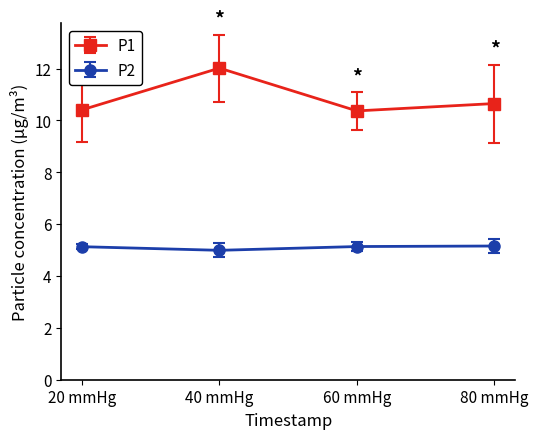

True or false: P2 and P1 intersect in this chart.

False